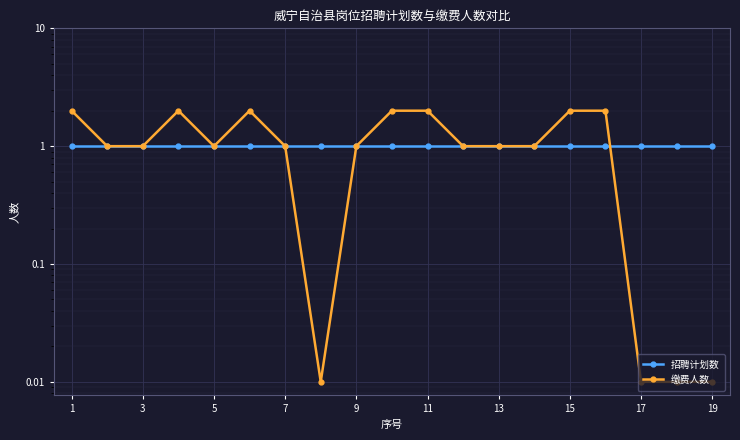

What is the average value of the 招聘计划数 series?

1.0